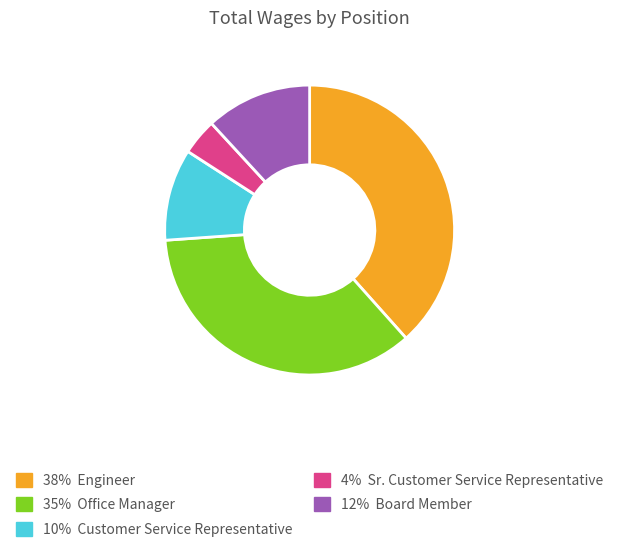

Does any single category account for the majority?

No